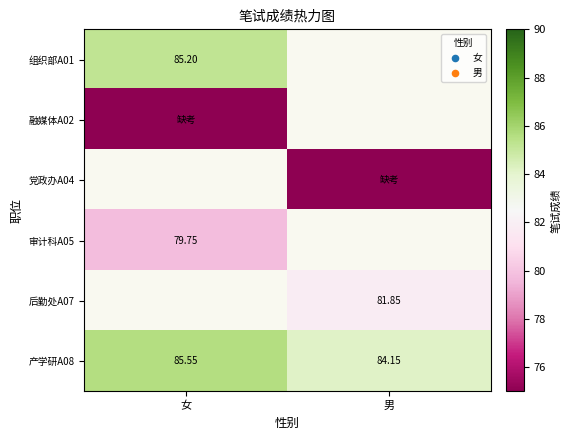

How many 产学研A08 values are between 84 and 85?

1